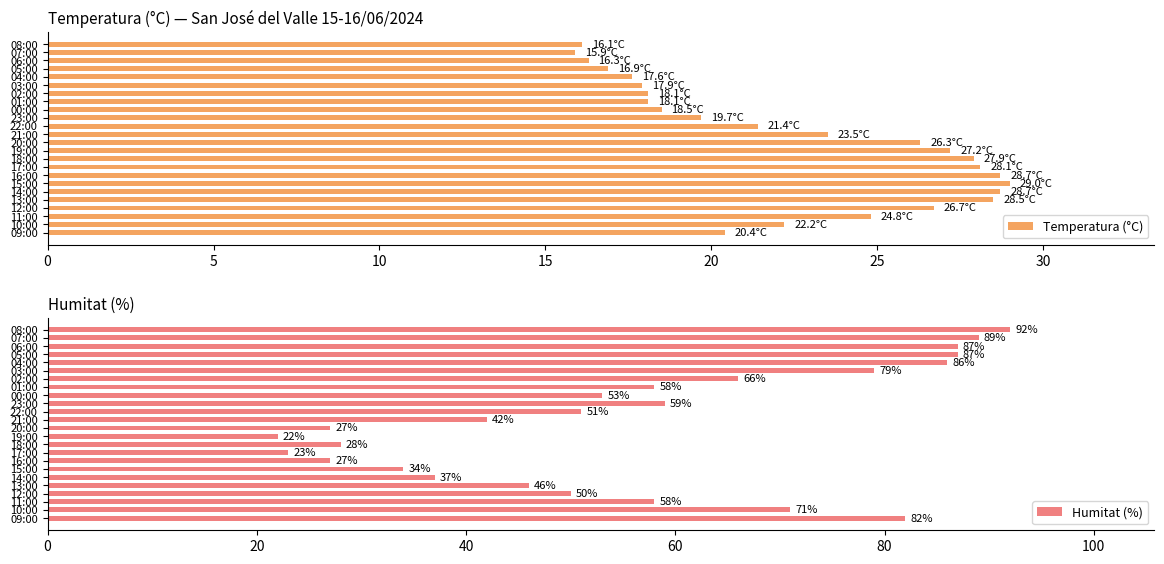

What is the difference between the maximum and second lowest values in the Temperatura (°C) series?

12.9